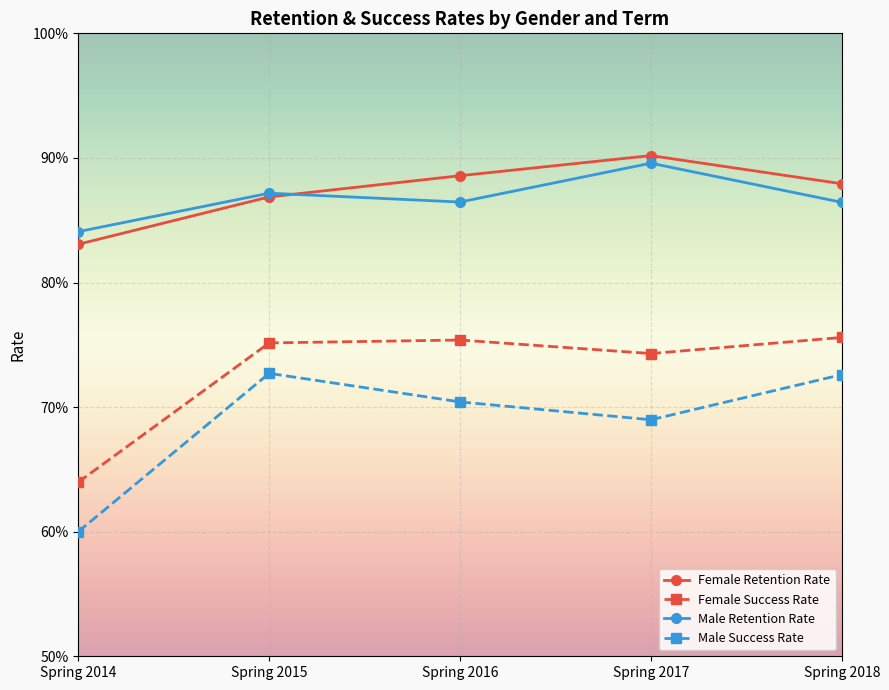

What is the maximum value for Female Retention Rate?

0.9